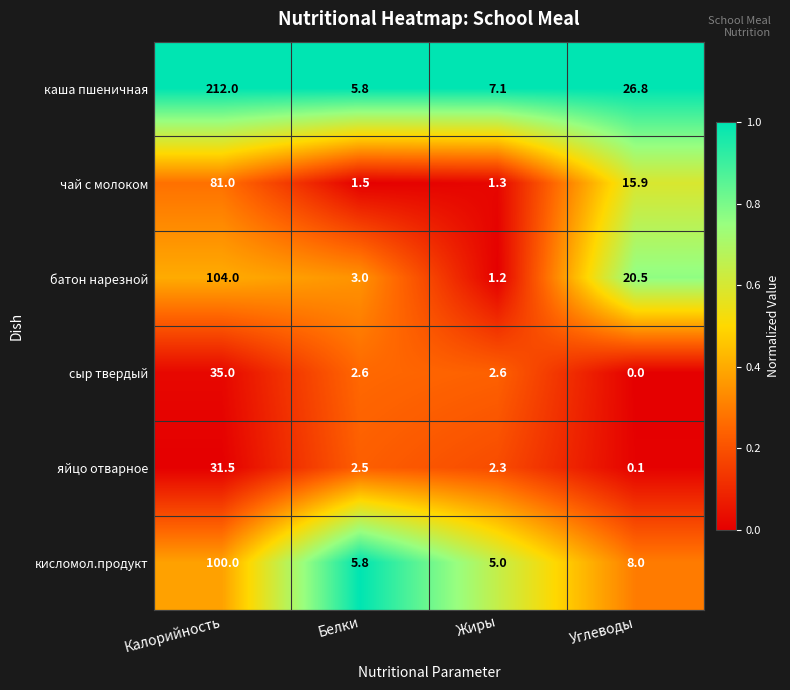

Reading right to left, transcribe all the data shown in this chart.

каша пшеничная: 26.8	7.1	5.8	212.0
чай с молоком: 15.9	1.3	1.5	81.0
батон нарезной: 20.5	1.2	3.0	104.0
сыр твердый: 0.0	2.6	2.6	35.0
яйцо отварное: 0.1	2.3	2.5	31.5
кисломол.продукт: 8.0	5.0	5.8	100.0